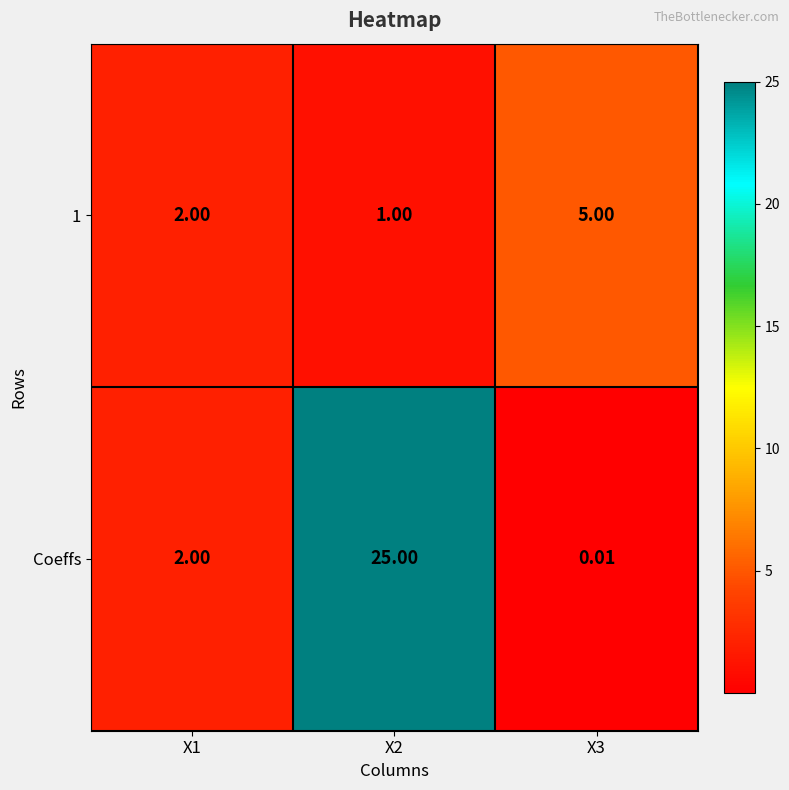

What is the spread (max minus min) of values at X2?

24.0